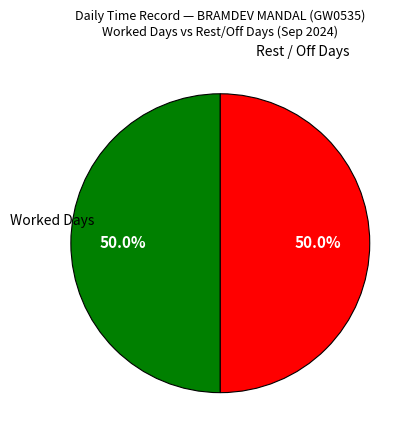

To the nearest percent, what is the difference between the largest and smallest slice percentages?

0%